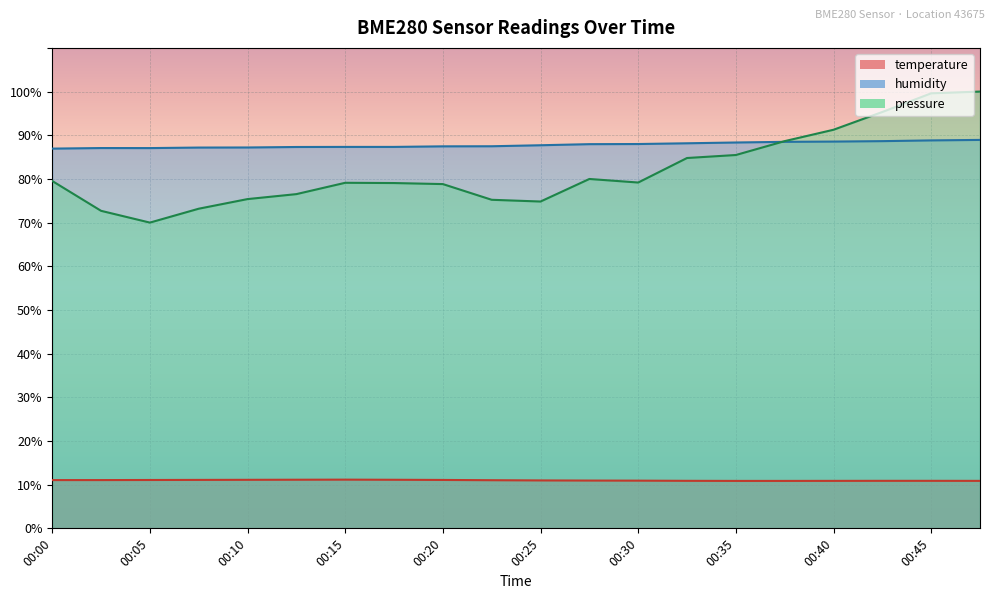

True or false: humidity and temperature cross at least once.

False